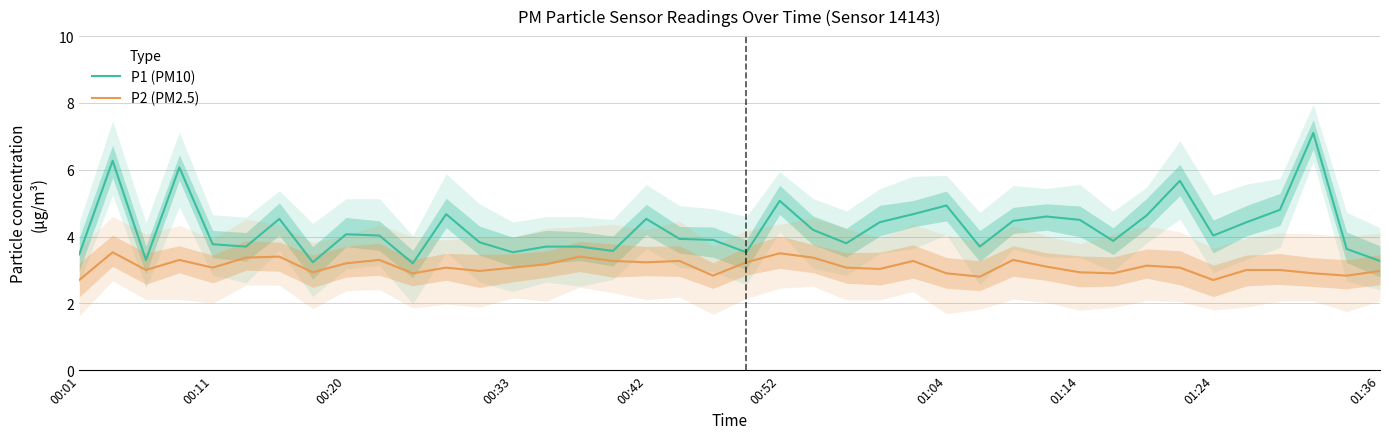

True or false: P2 (PM2.5) and P1 (PM10) intersect in this chart.

False